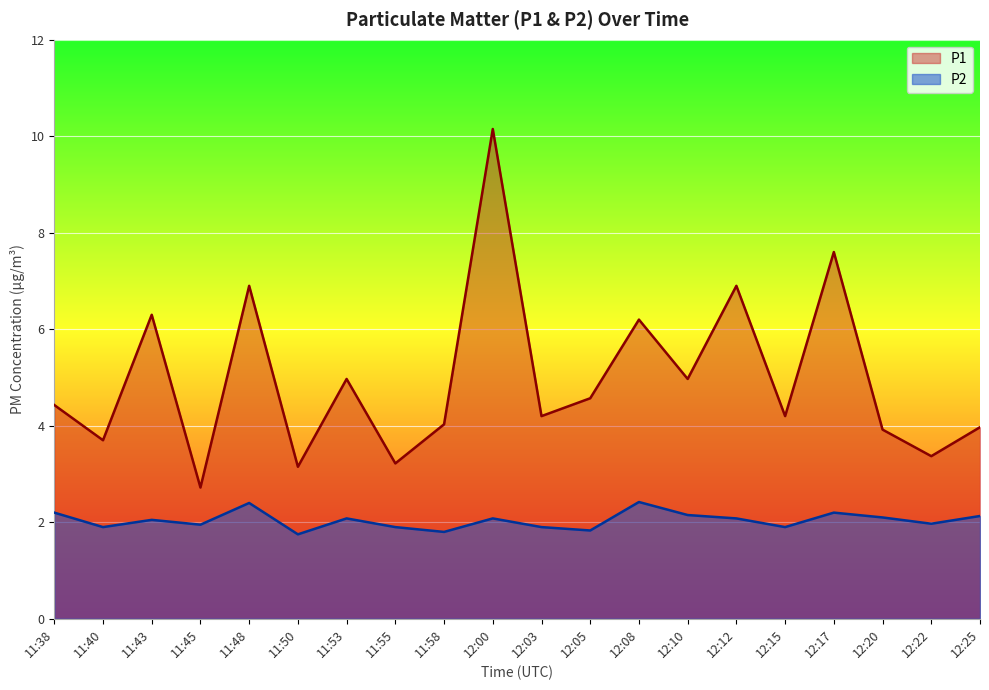

True or false: P2 and P1 cross at least once.

False